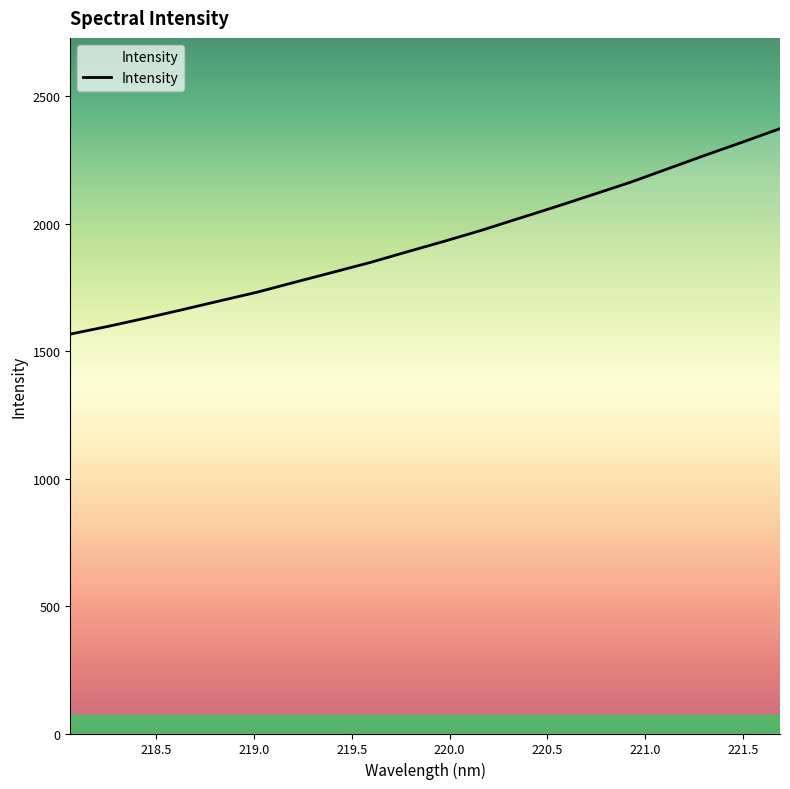

What is the minimum value shown in the chart?

1566.7